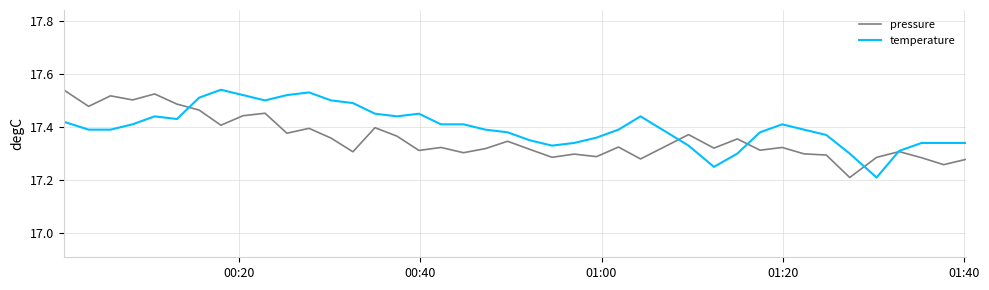

Rank the series by their average value, from lowest to highest.

pressure, temperature